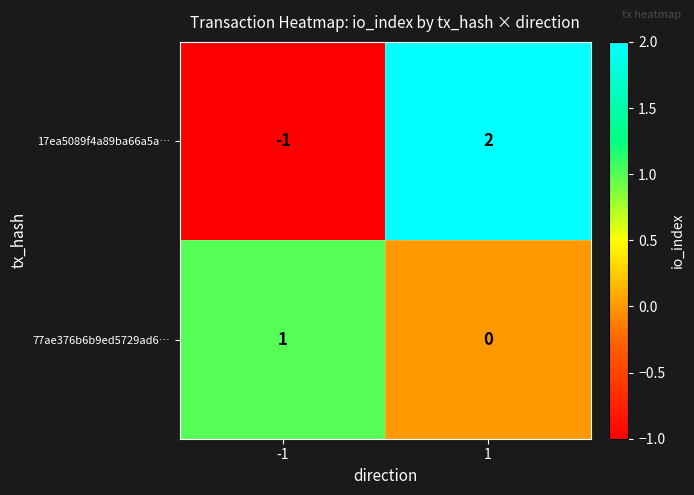

Which series has the widest spread of values?

17ea5089f4a89ba66a5a…